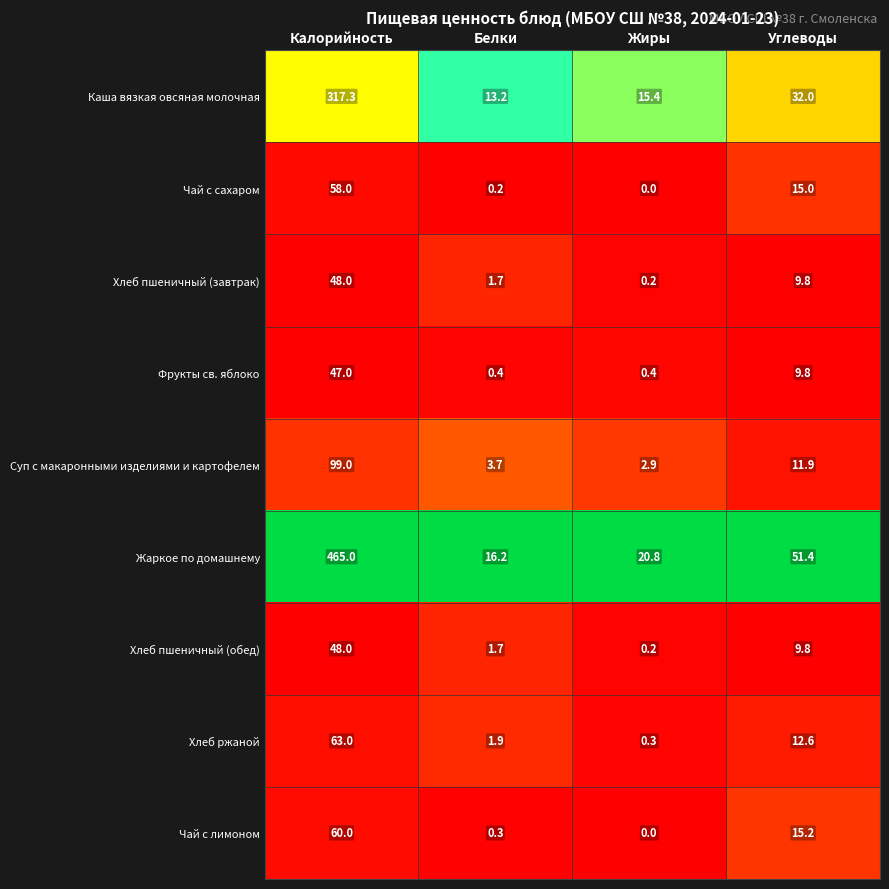

What is the spread (max minus min) of values at Калорийность?

418.0